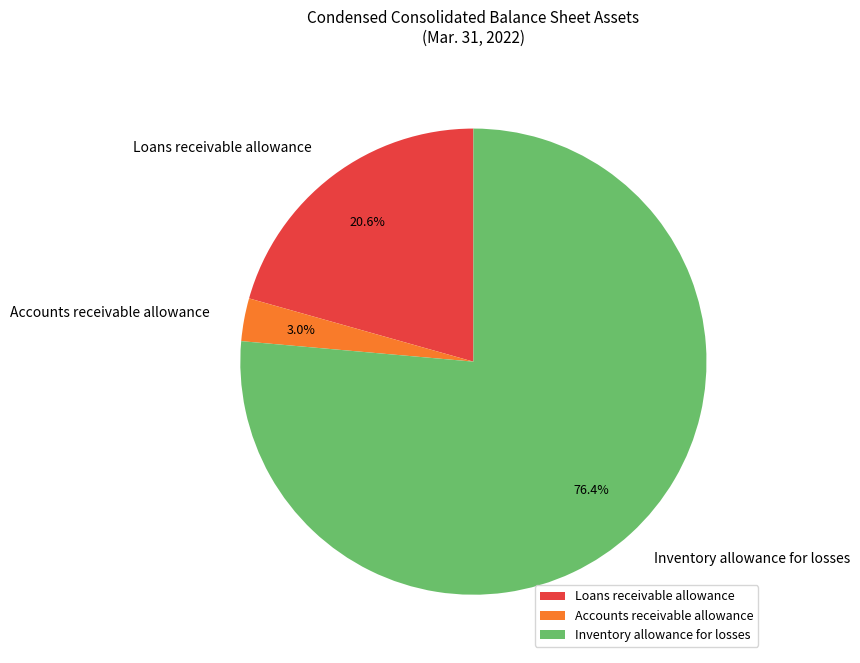

What percentage is the Accounts receivable allowance slice, to the nearest percent?

3%